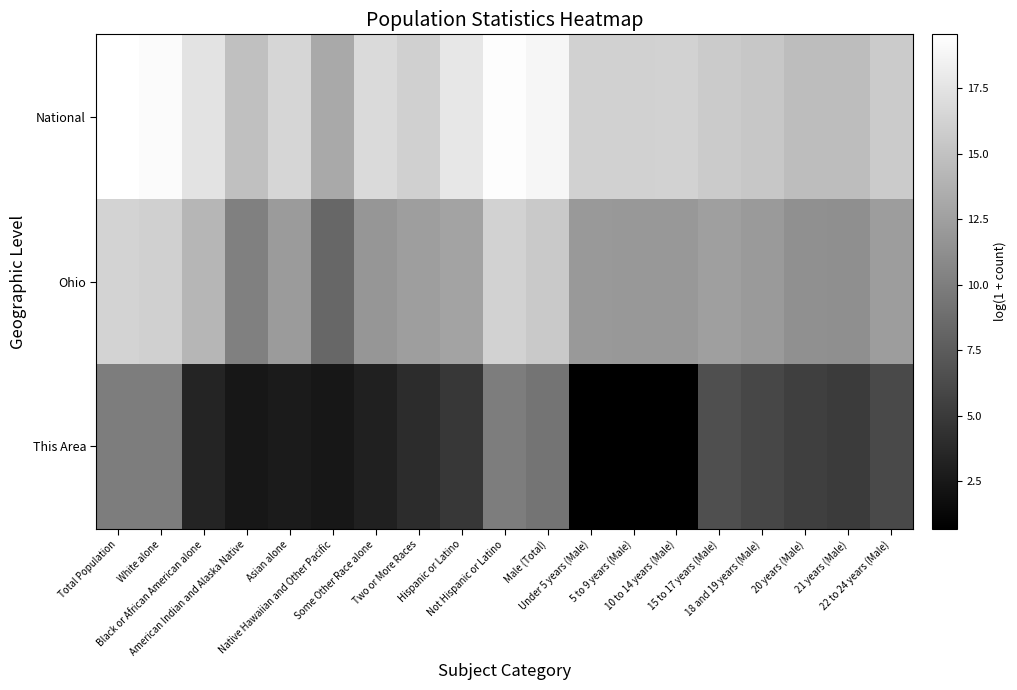

What is the total value across all series at Male (Total)?

43.6